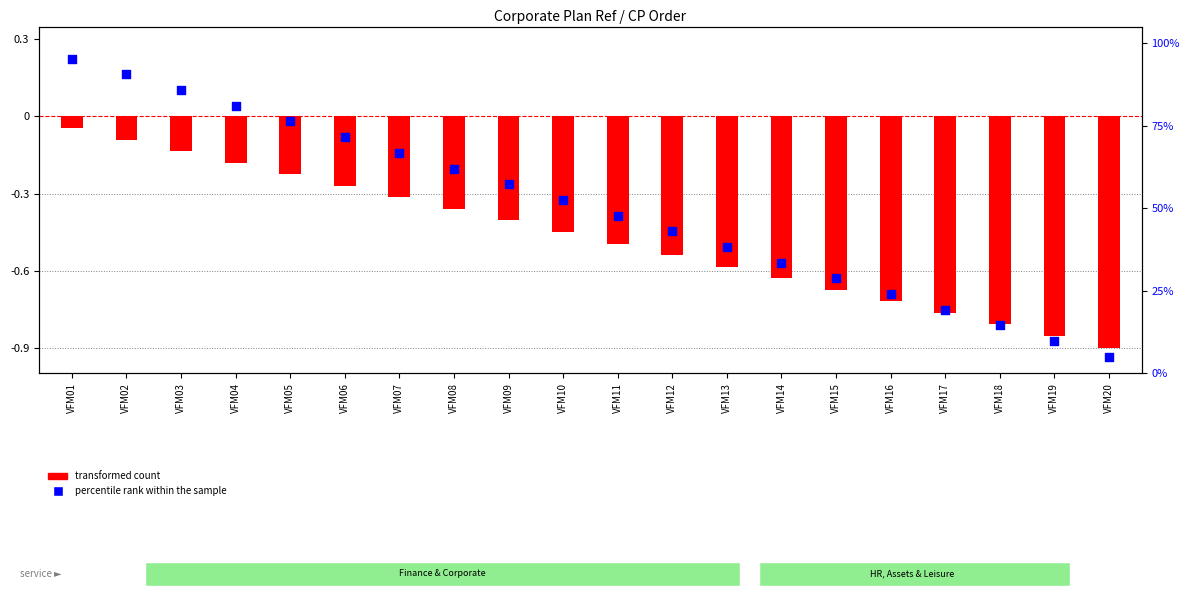

Which series reaches the minimum Y coordinate?

transformed count